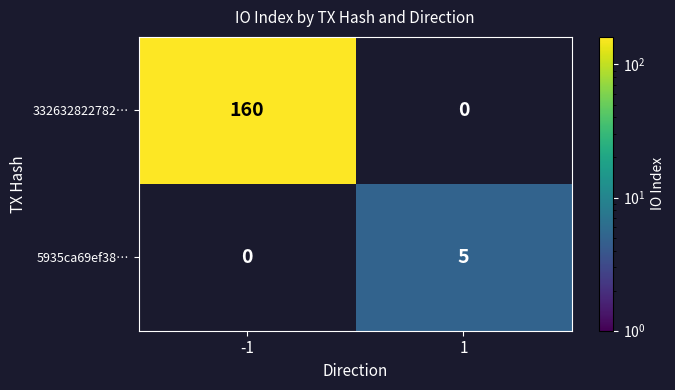

Is it true that 5935ca69ef38… equals 5 at 1?

True